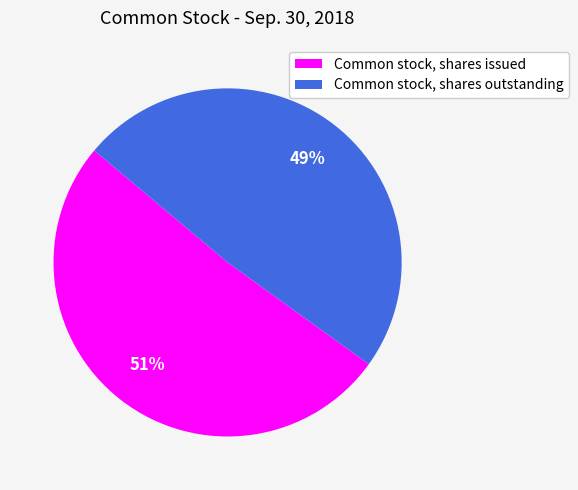

Is the sum of Common stock, shares outstanding and Common stock, shares issued greater than half?

Yes